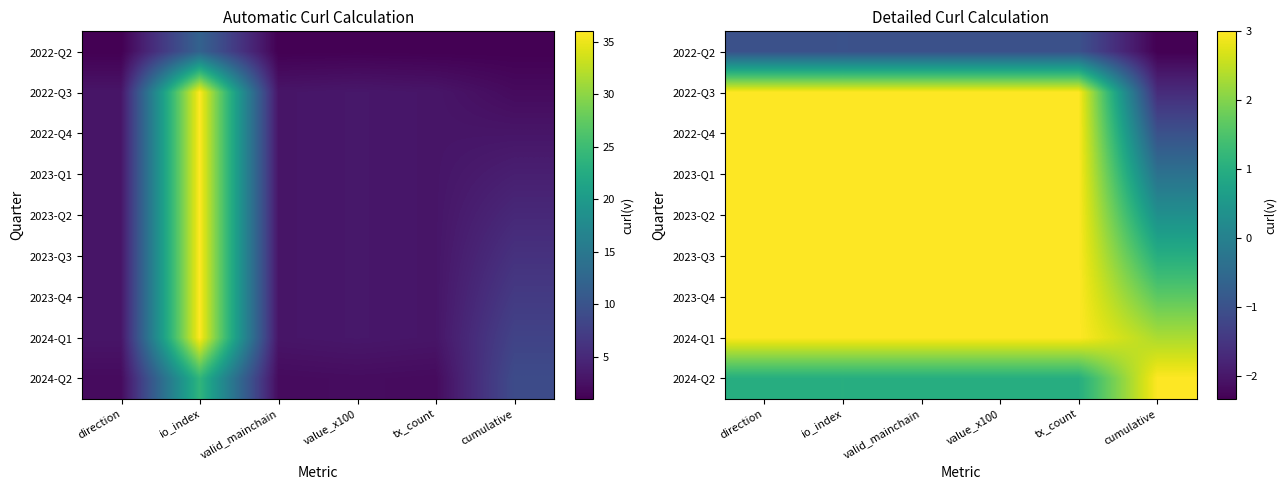

What is the smallest value displayed?

-2.3